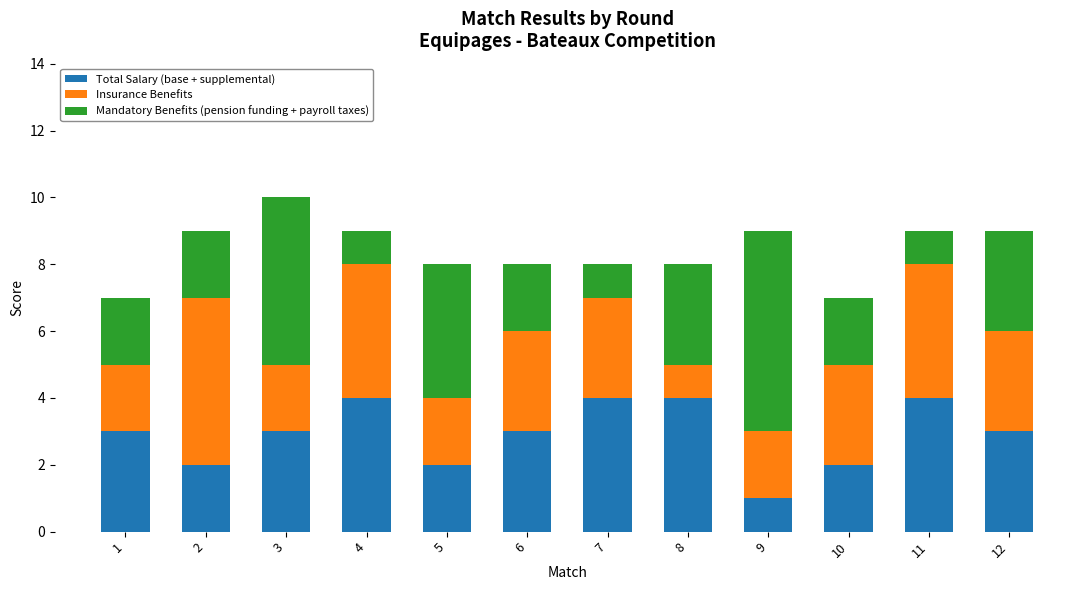

At which category is the sum across all series the highest?

3